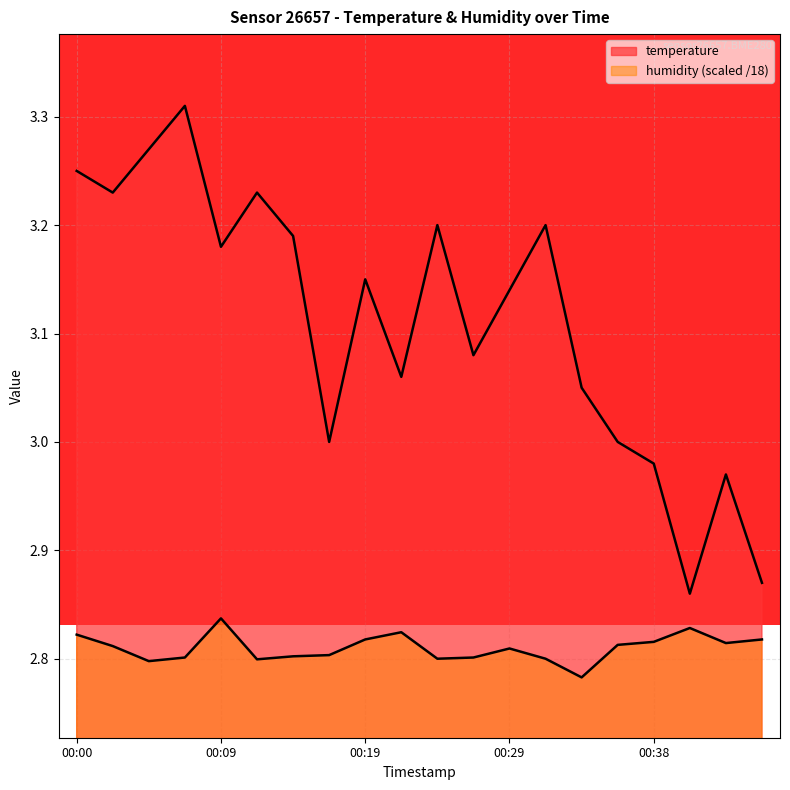

Which series has the largest total across all categories?

temperature